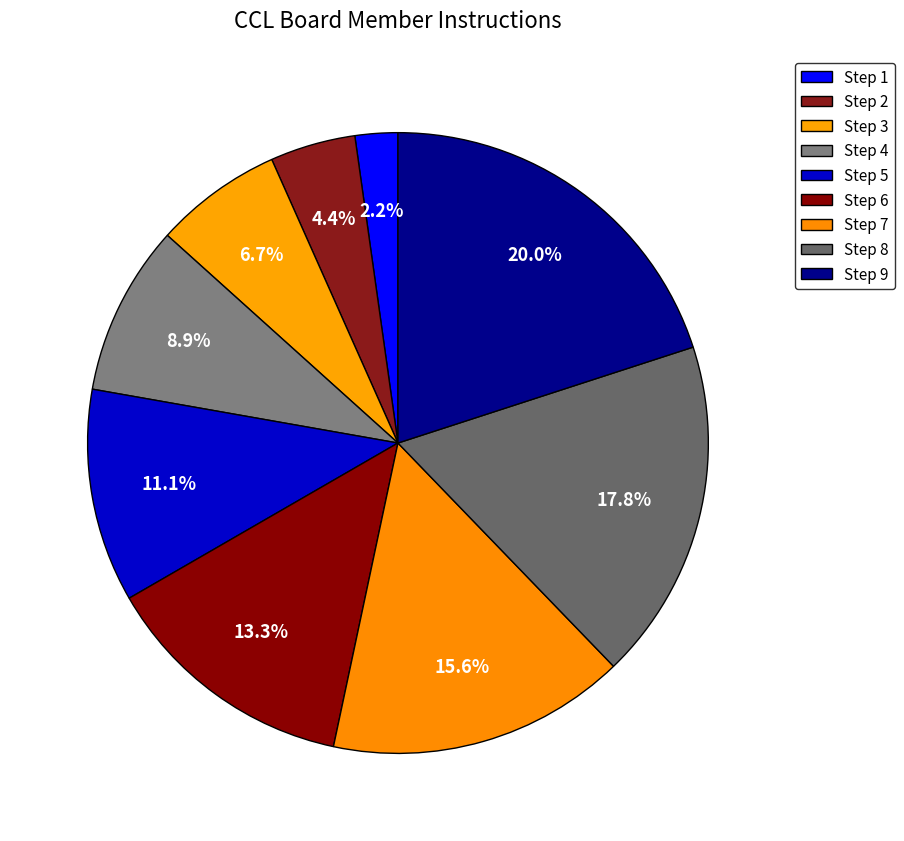

Count the number of slices in the pie.

9